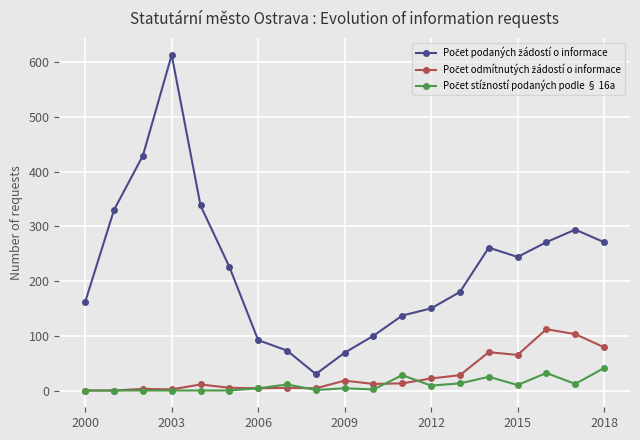

What is the maximum value shown in the chart?

613